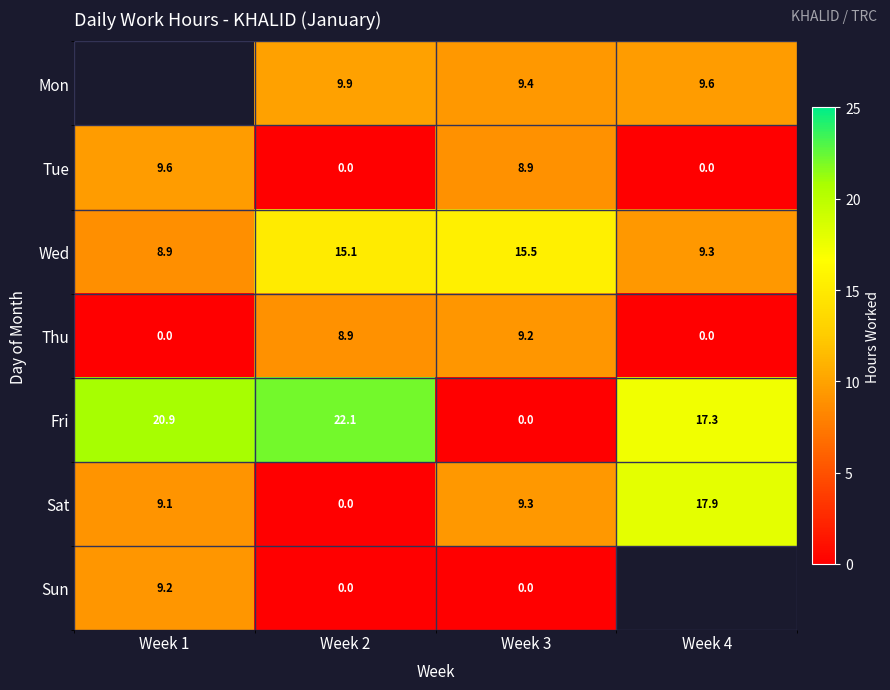

Rank the categories by Fri value from highest to lowest.

Week 2, Week 1, Week 4, Week 3